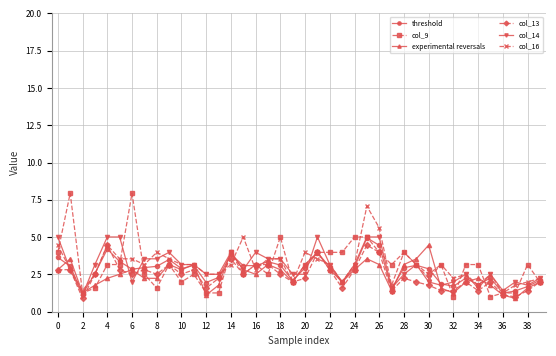

What is the value of the col_13 point at the 6th from the left?

2.8